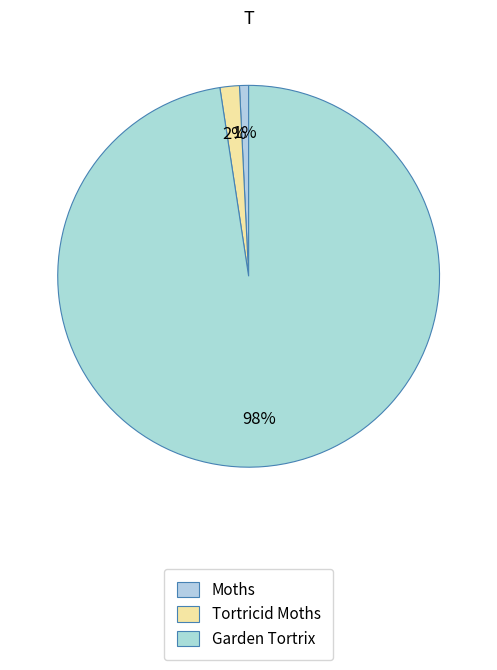

What is the total percentage of Tortricid Moths and Garden Tortrix?

99.2%